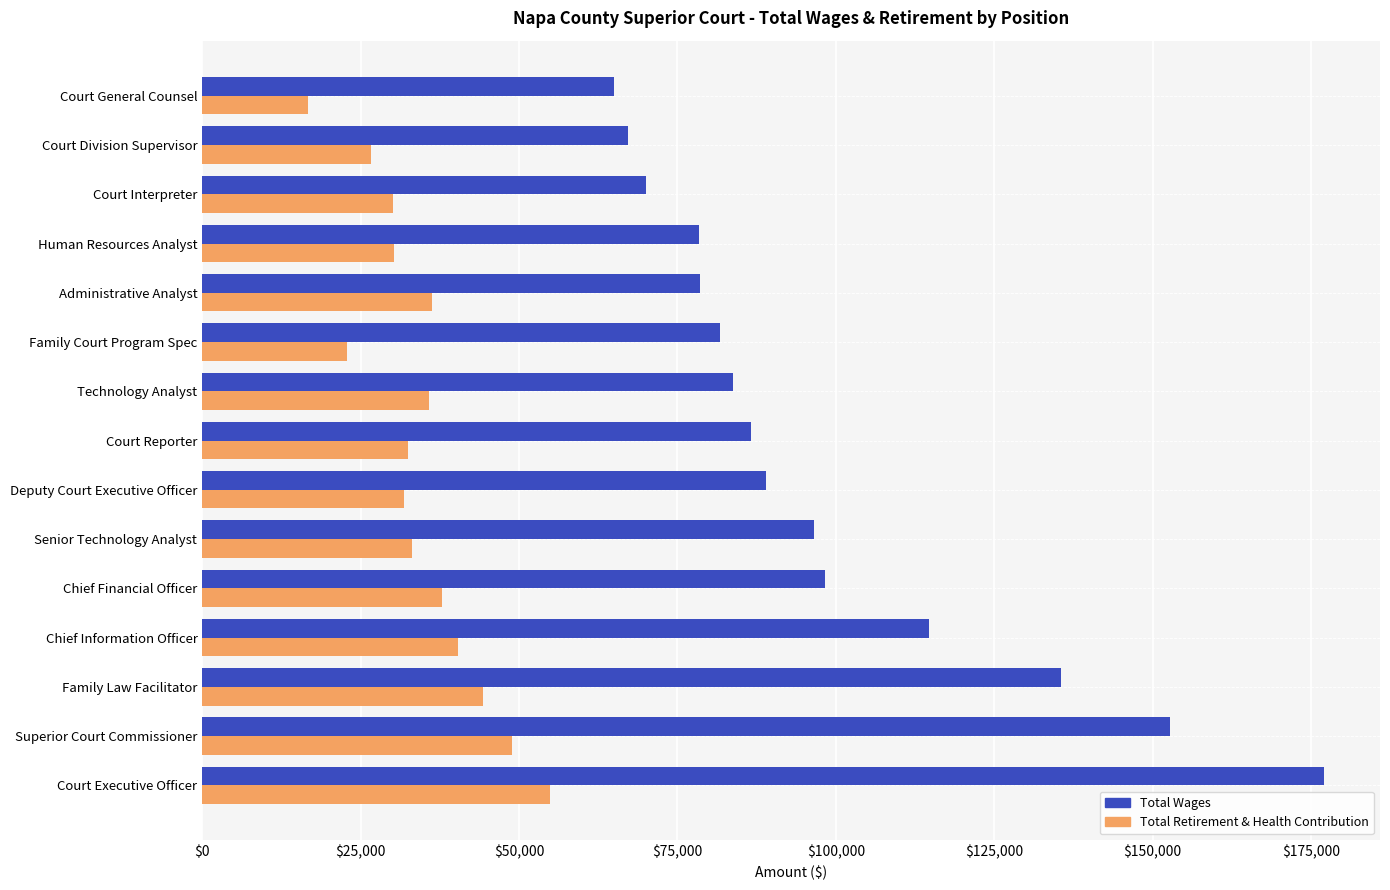

What is the sum of all Total Retirement & Health Contribution values?

522483